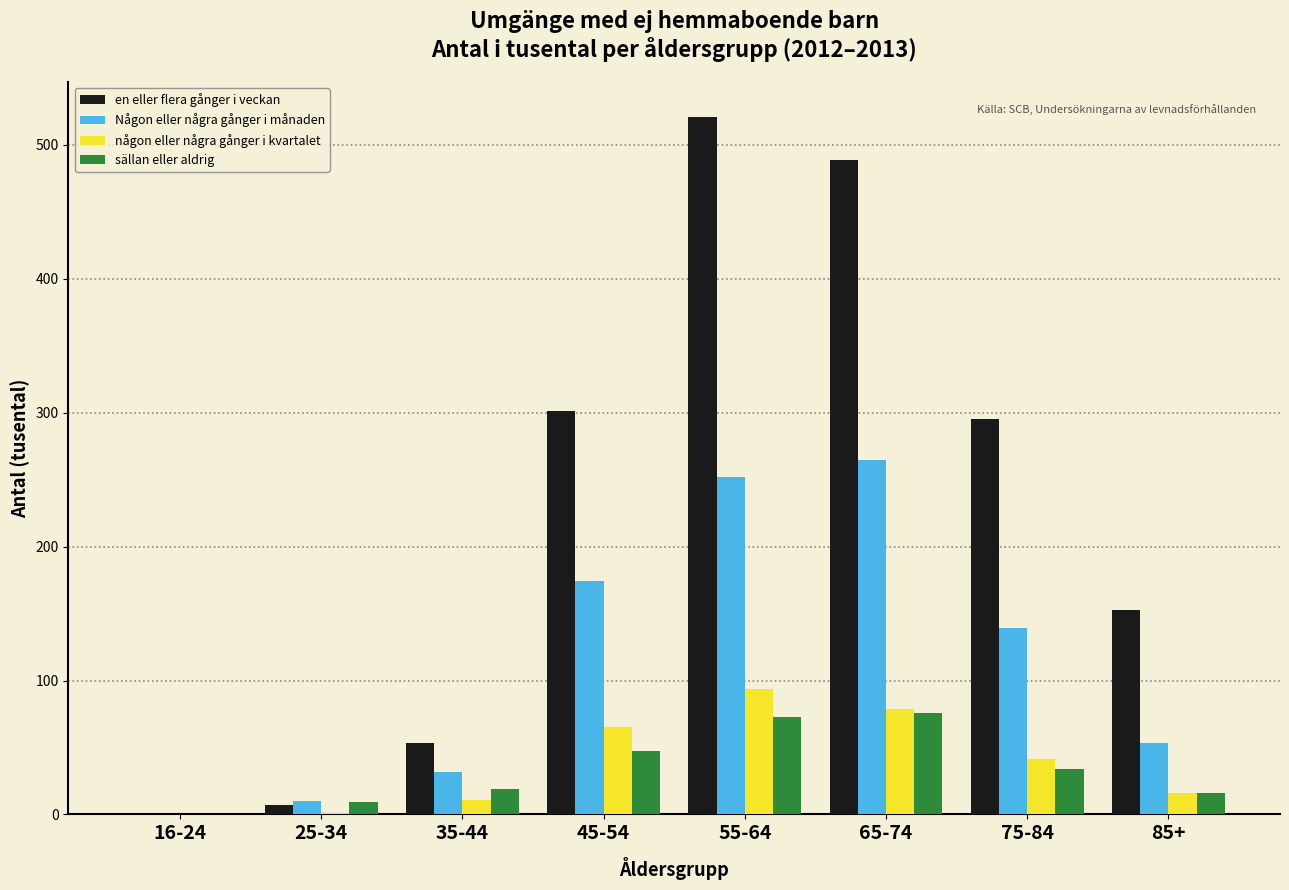

Which series has the largest total across all categories?

en eller flera gånger i veckan